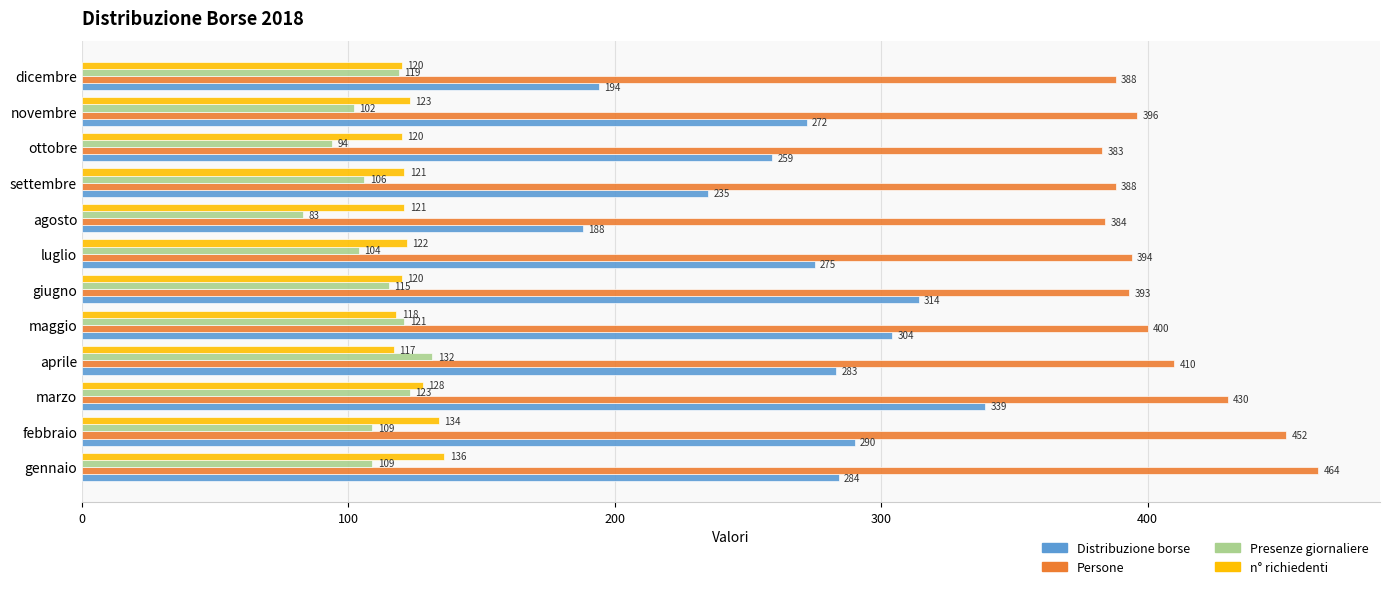

What is the highest value of the Distribuzione borse series?

339.0